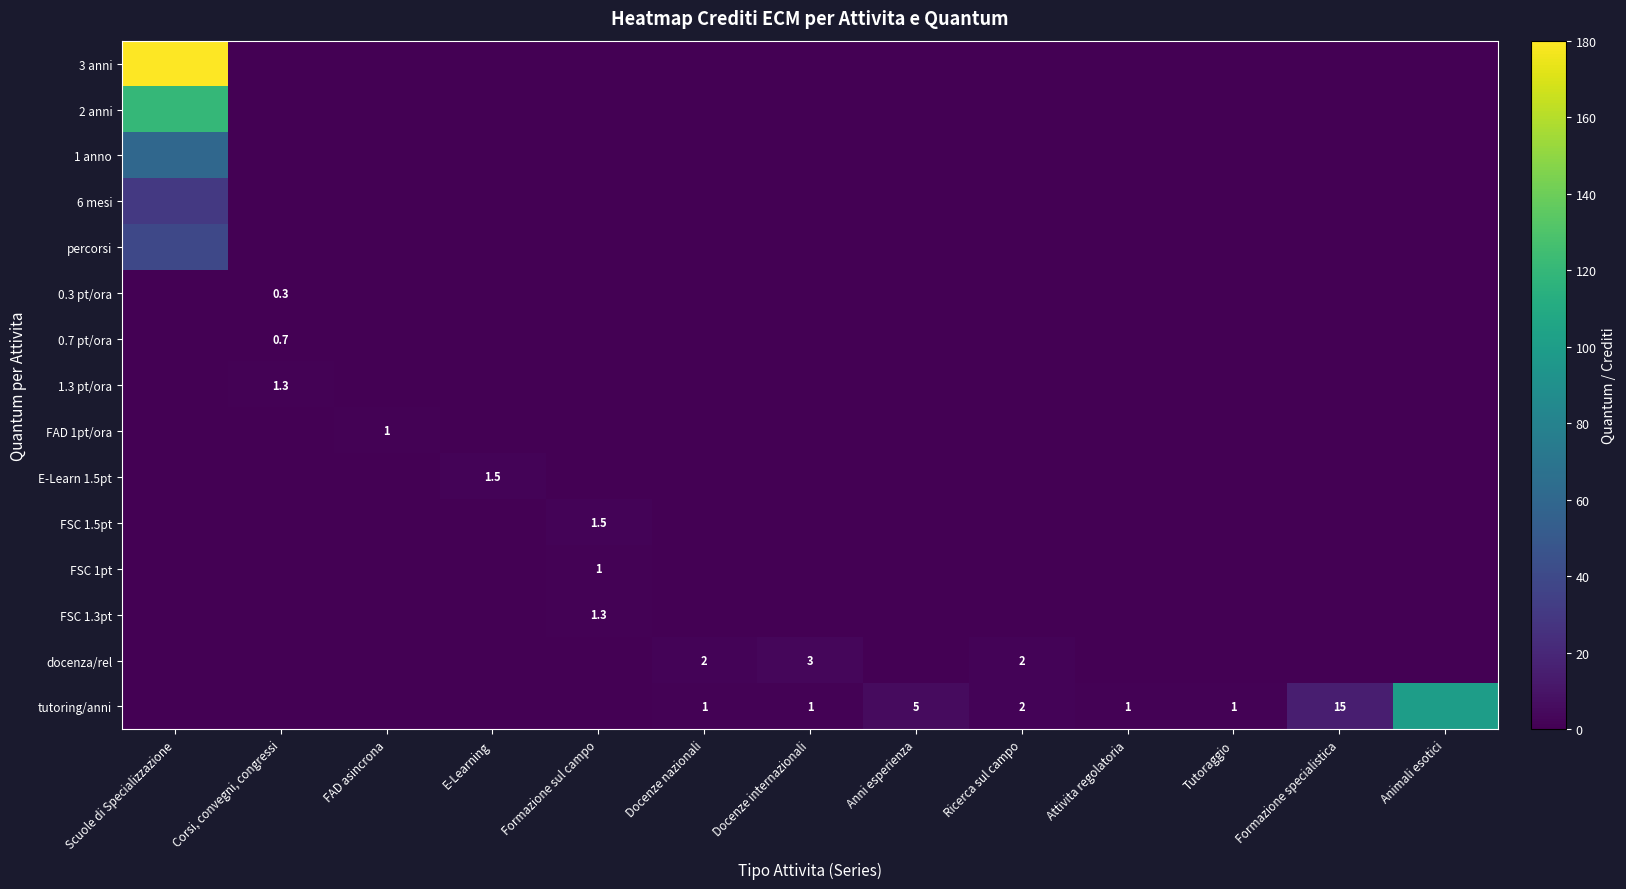

The value of FSC 1.5pt at Formazione sul campo is 1.5. True or false?

True